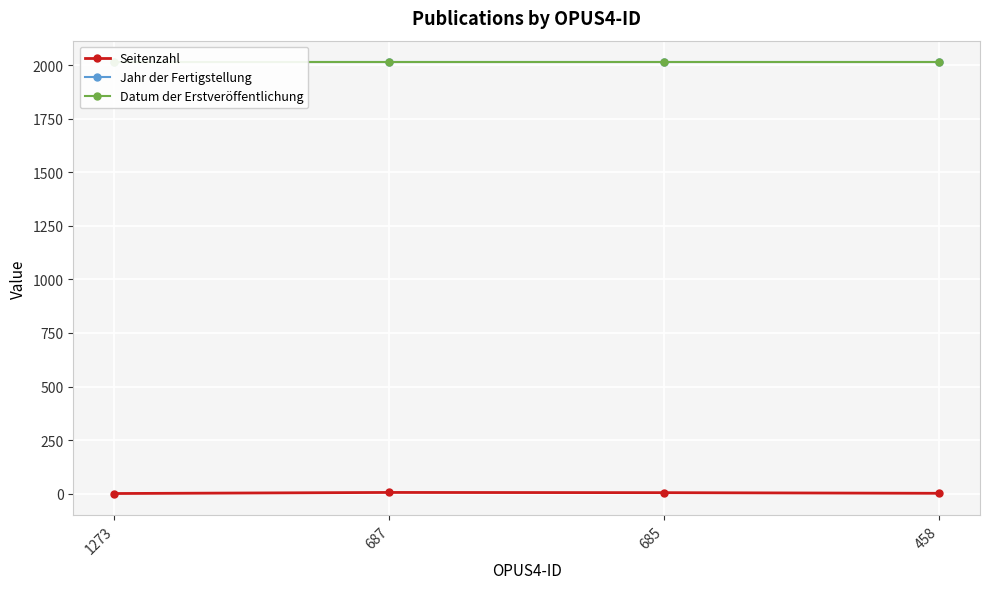

Reading right to left, list all the values displayed in this chart.

Seitenzahl: 458=2	685=5	687=6	1273=1
Jahr der Fertigstellung: 458=2013	685=2013	687=2013	1273=2013
Datum der Erstveröffentlichung: 458=2013	685=2013	687=2013	1273=2013